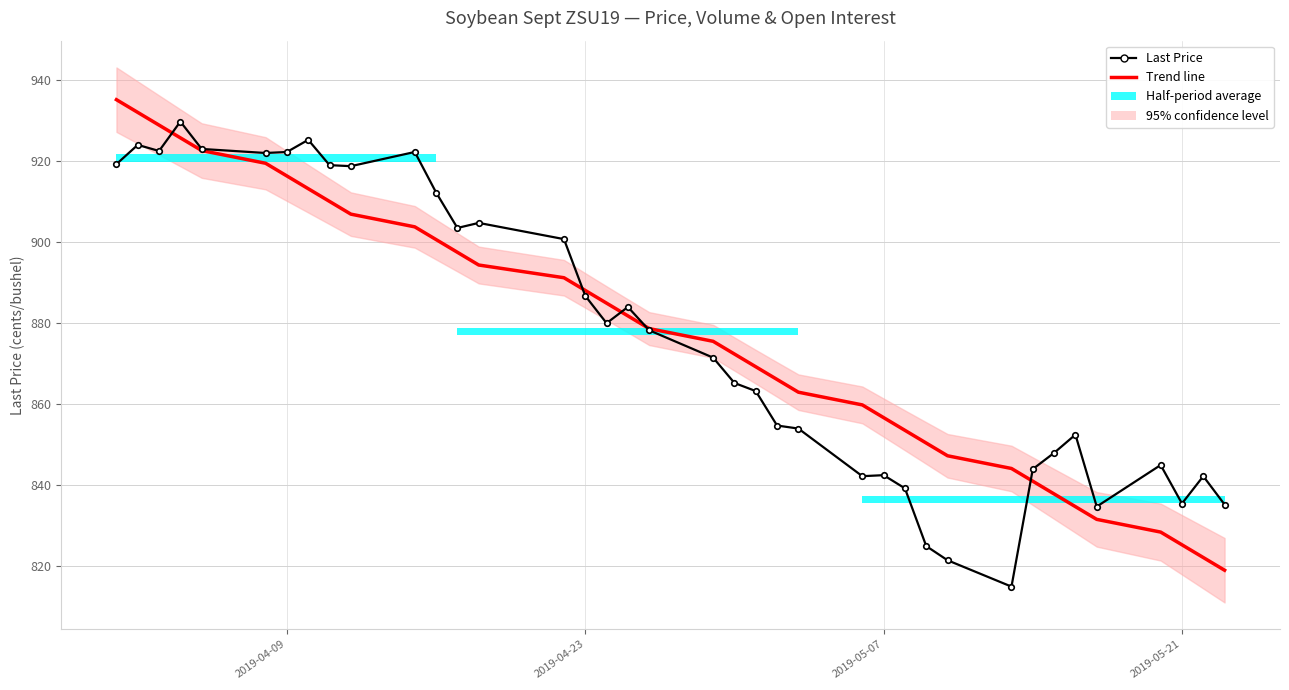

At which label does Last Price first exceed 878?

2019-04-09